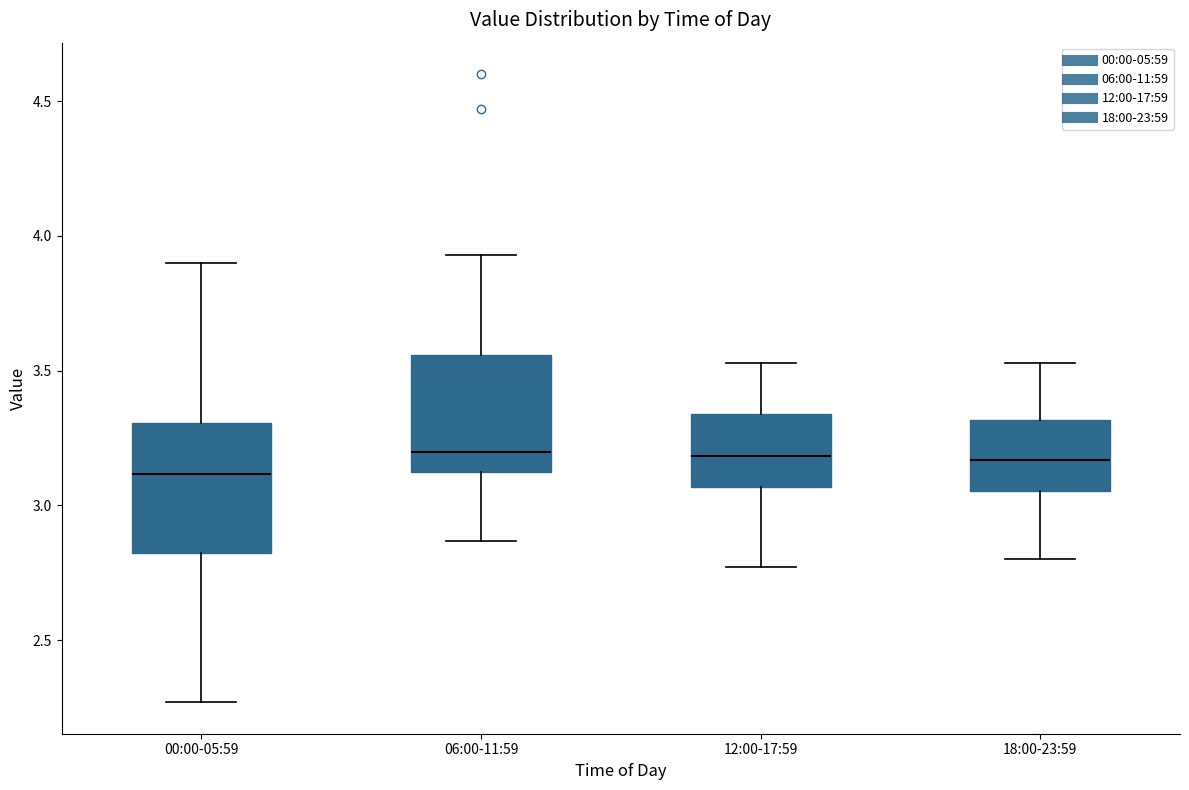

Comparing the boxes themselves (not the whiskers), which one is the tallest?

00:00-05:59